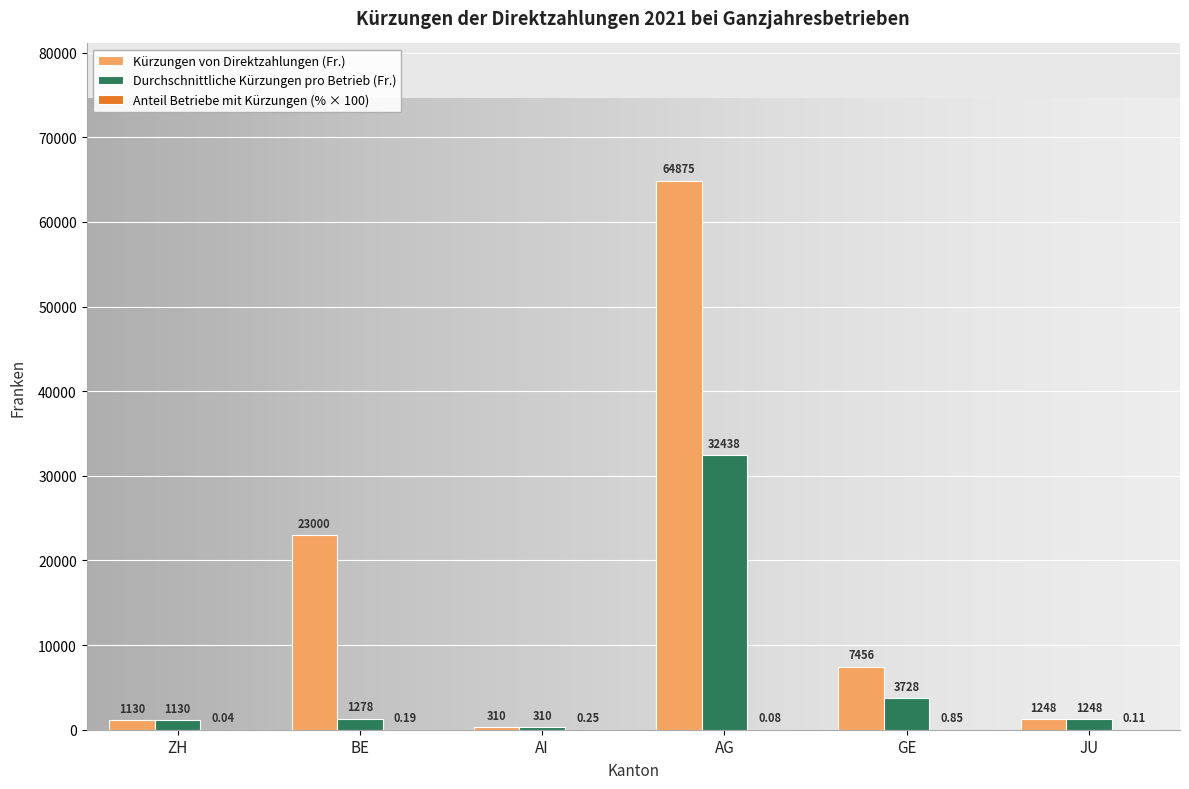

Which series has the largest total across all categories?

Kürzungen von Direktzahlungen (Fr.)